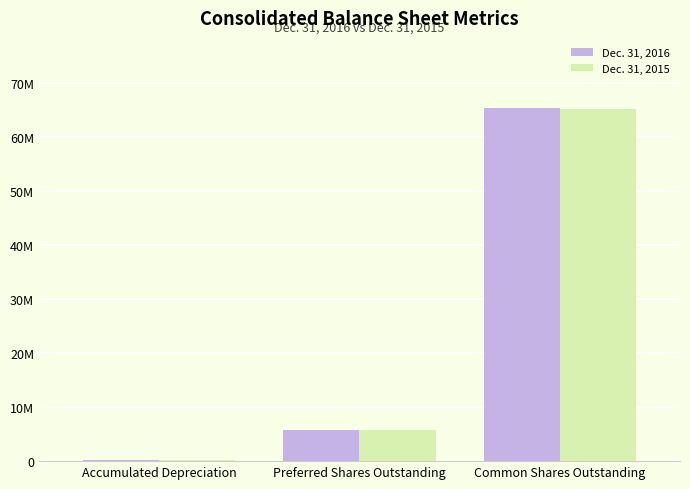

Rank the series by their average value, from highest to lowest.

Dec. 31, 2016, Dec. 31, 2015